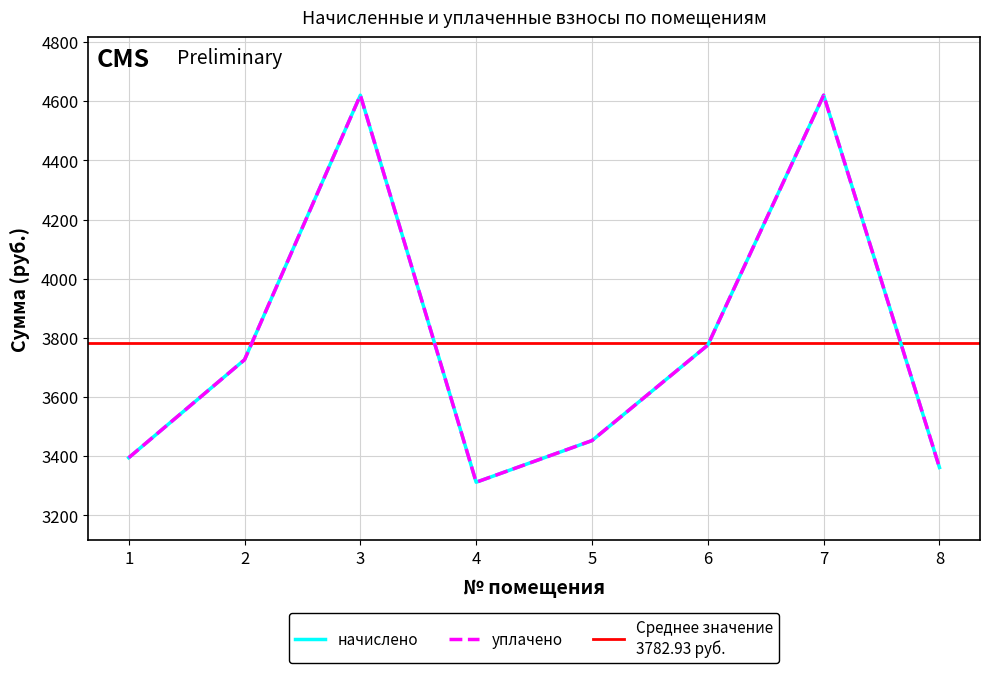

The уплачено series shows 3775.7 at 6. True or false?

True